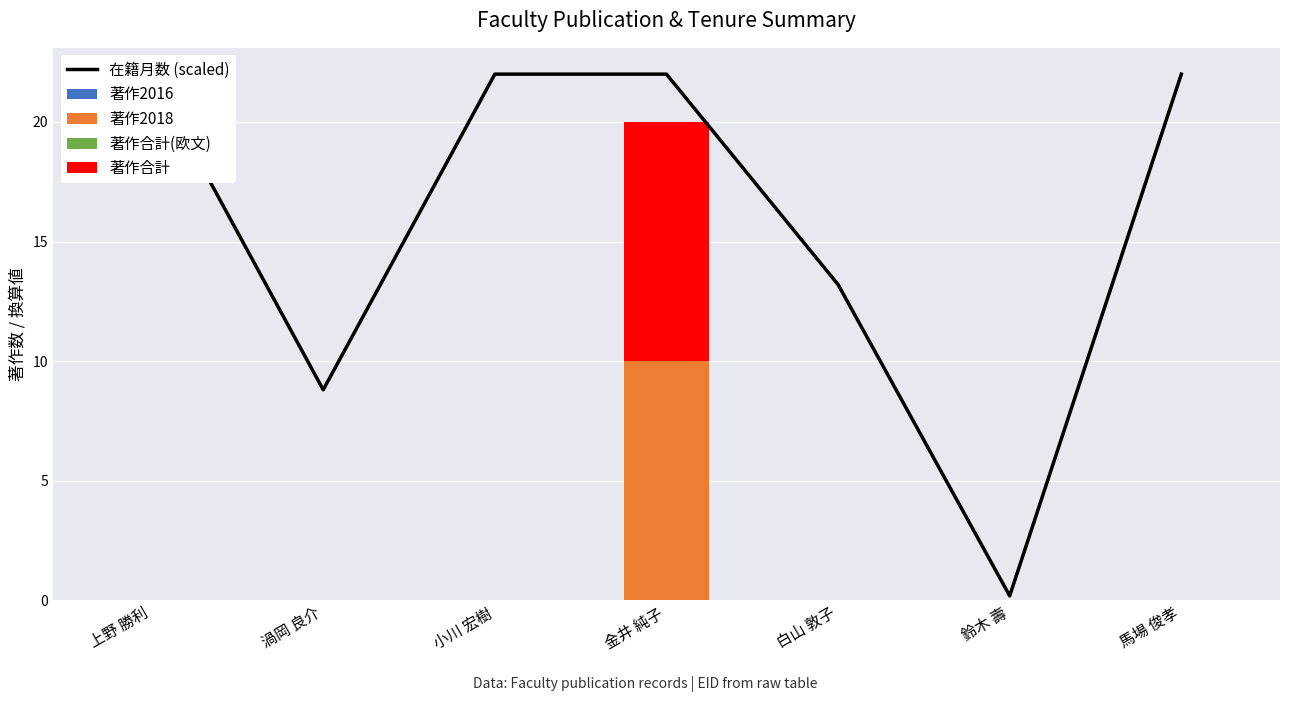

How many bars are there in total?

35